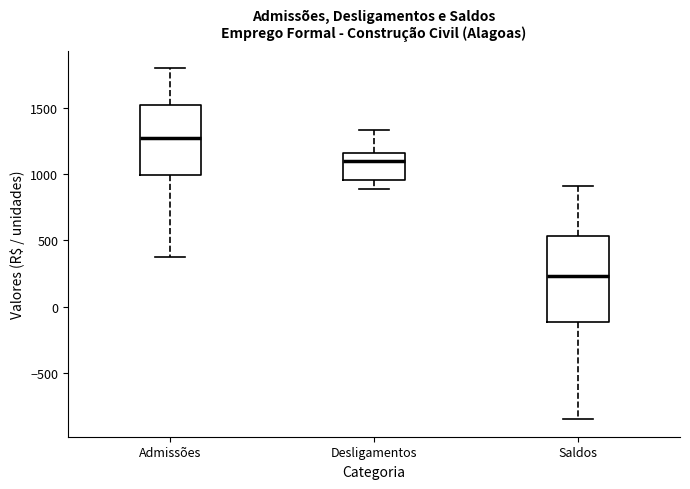

Which box has the highest median line?

Admissões